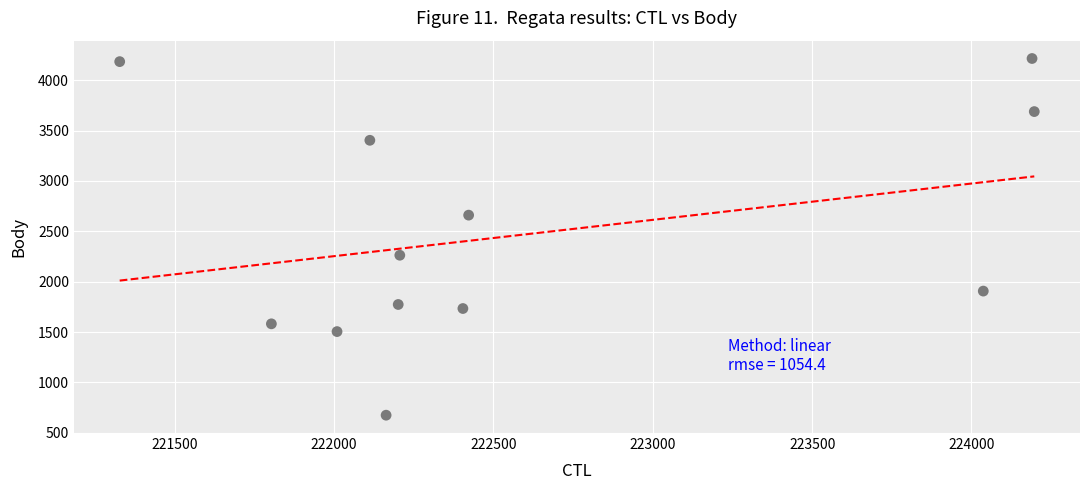

What is the range of X values (max minus min)?

2870